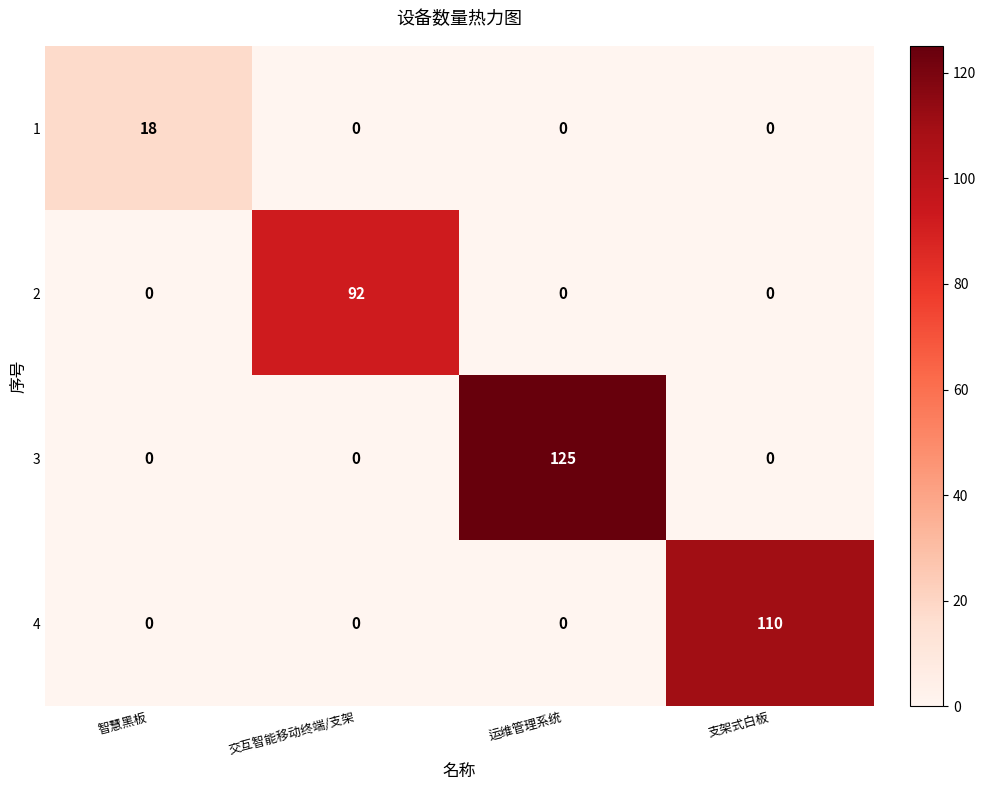

True or false: 3 has a value of 0 at 支架式白板.

True